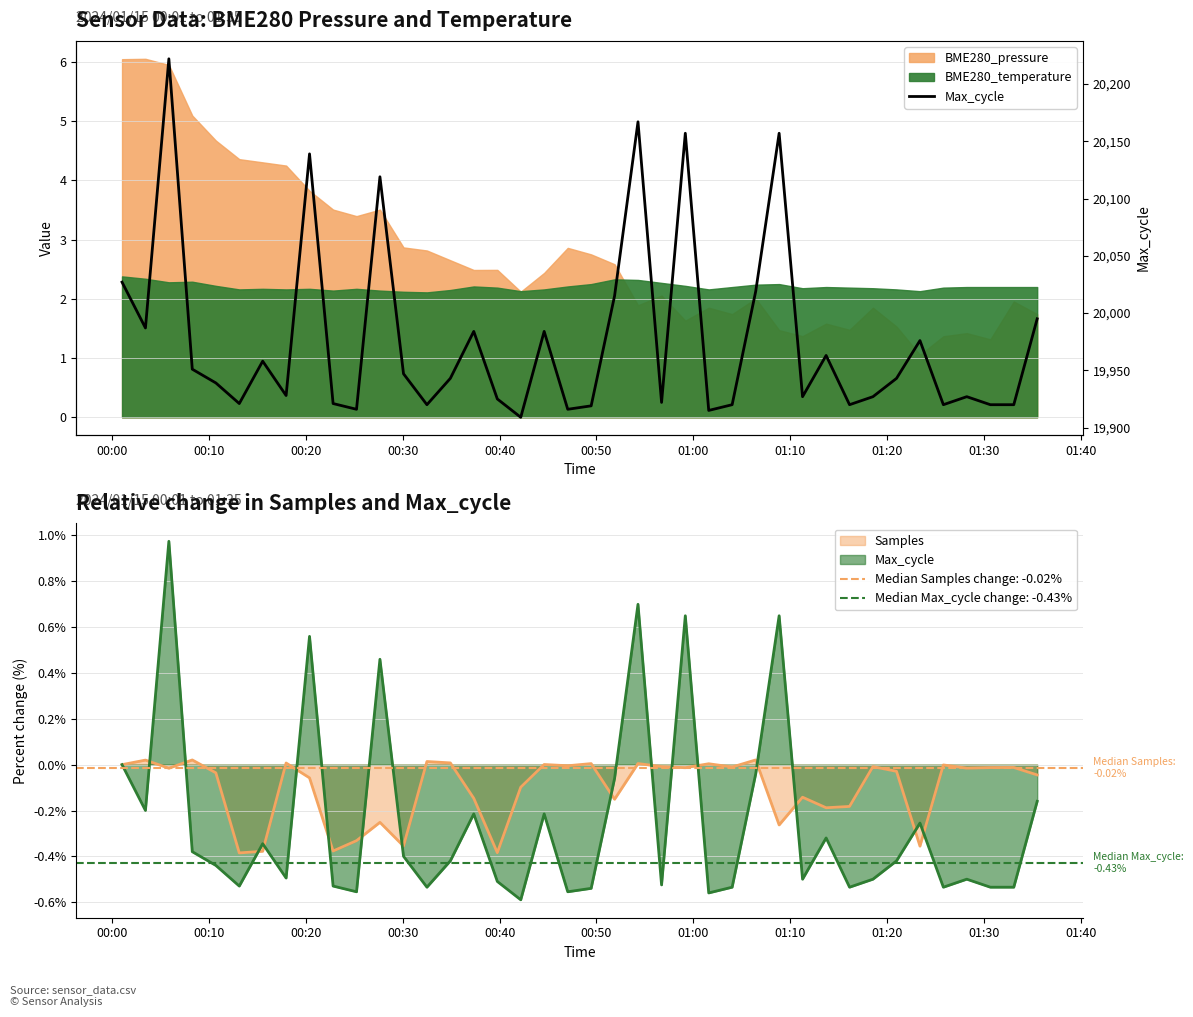

How many categories are shown in the chart?

40